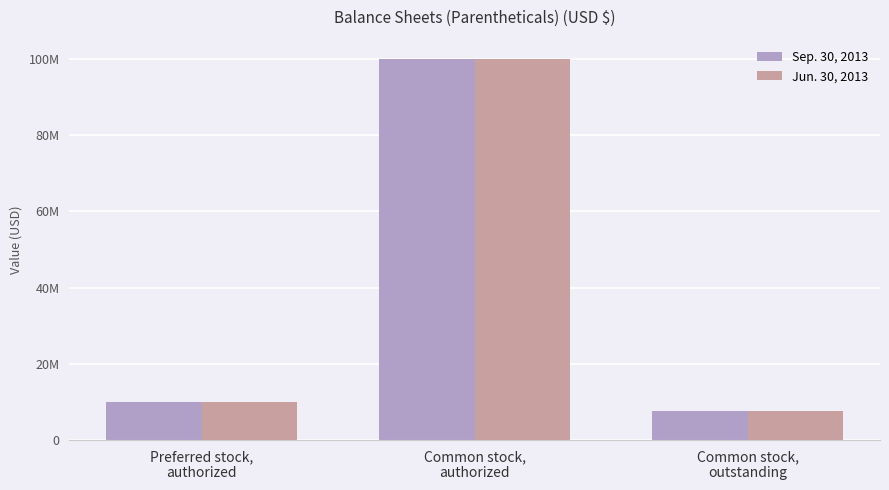

What is the value of the Jun. 30, 2013 bar at the 2nd from the left?

100000000